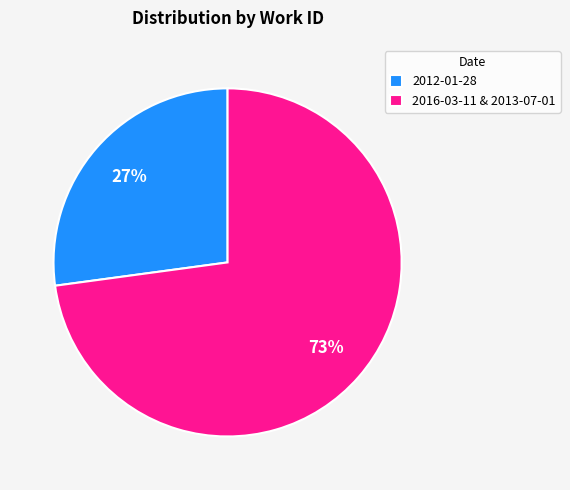

Which slice represents more than half of the pie?

2016-03-11 & 2013-07-01